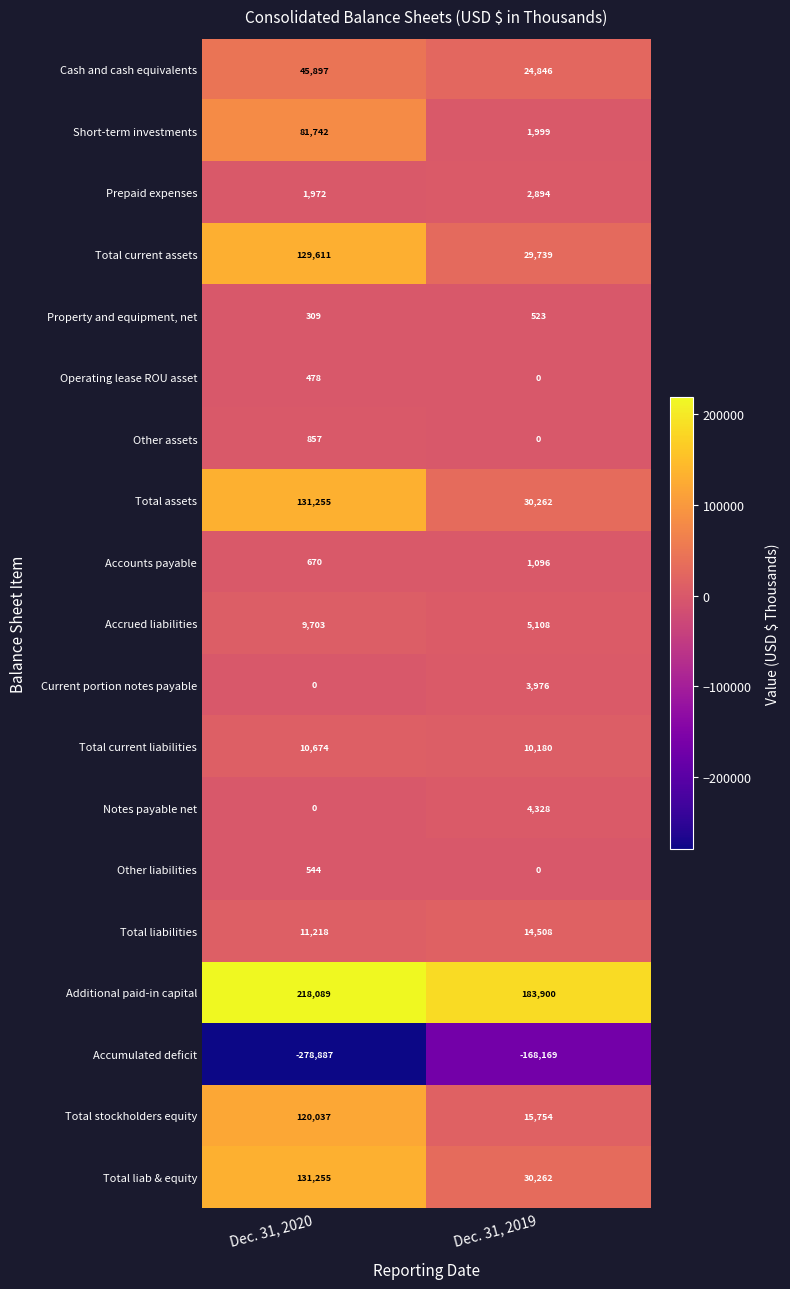

At which category is the sum across all series the highest?

Dec. 31, 2020